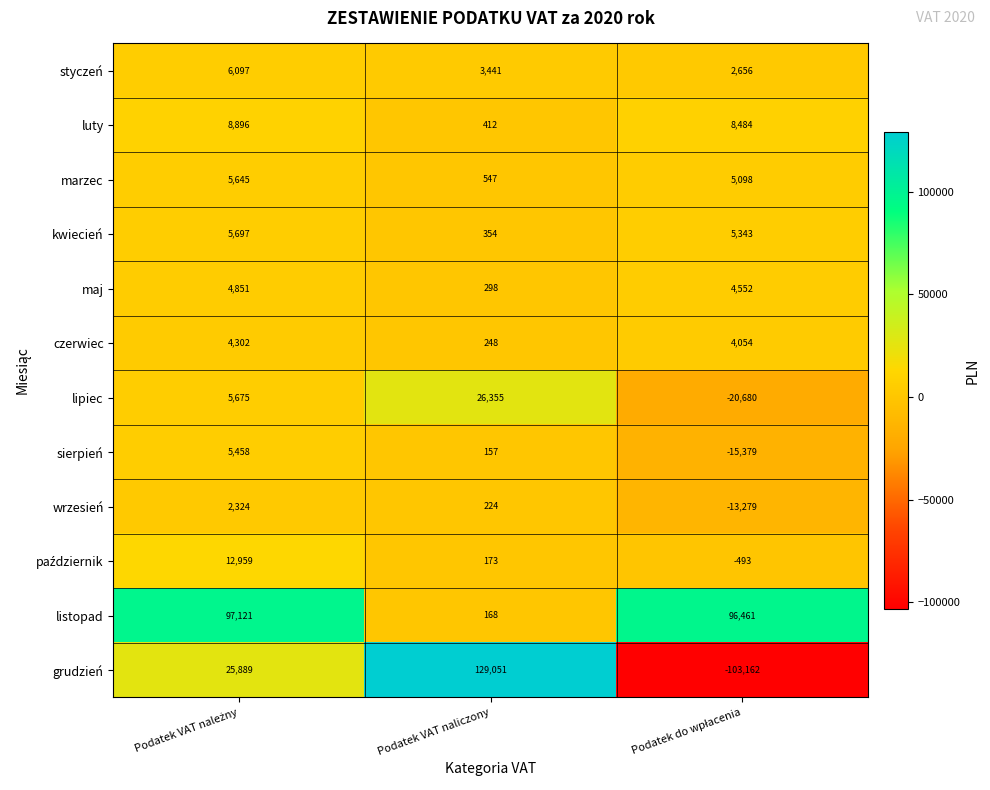

The value of listopad at Podatek VAT naliczony is 42. True or false?

False